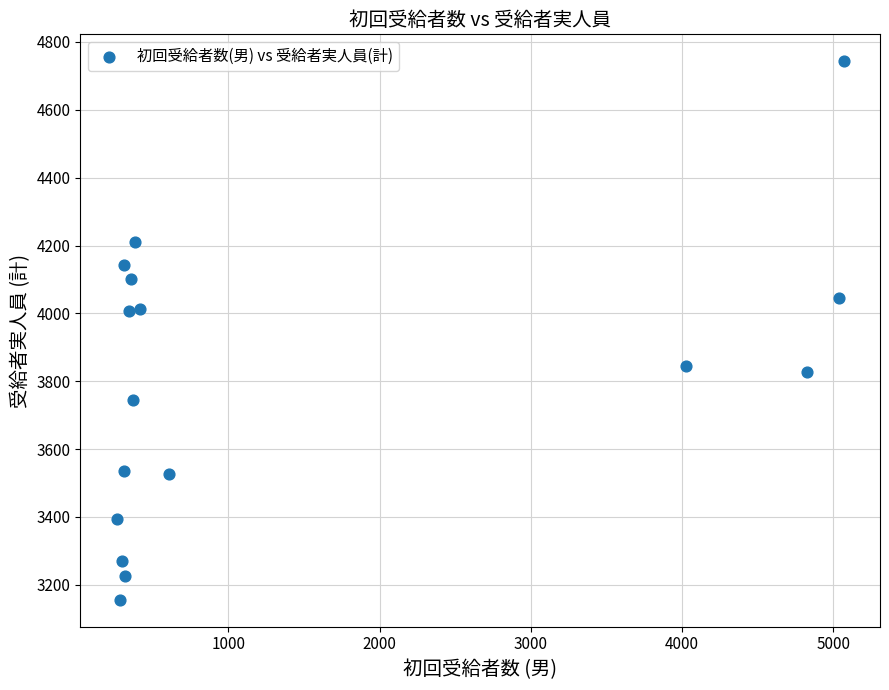

What is the range of X values (max minus min)?

4805